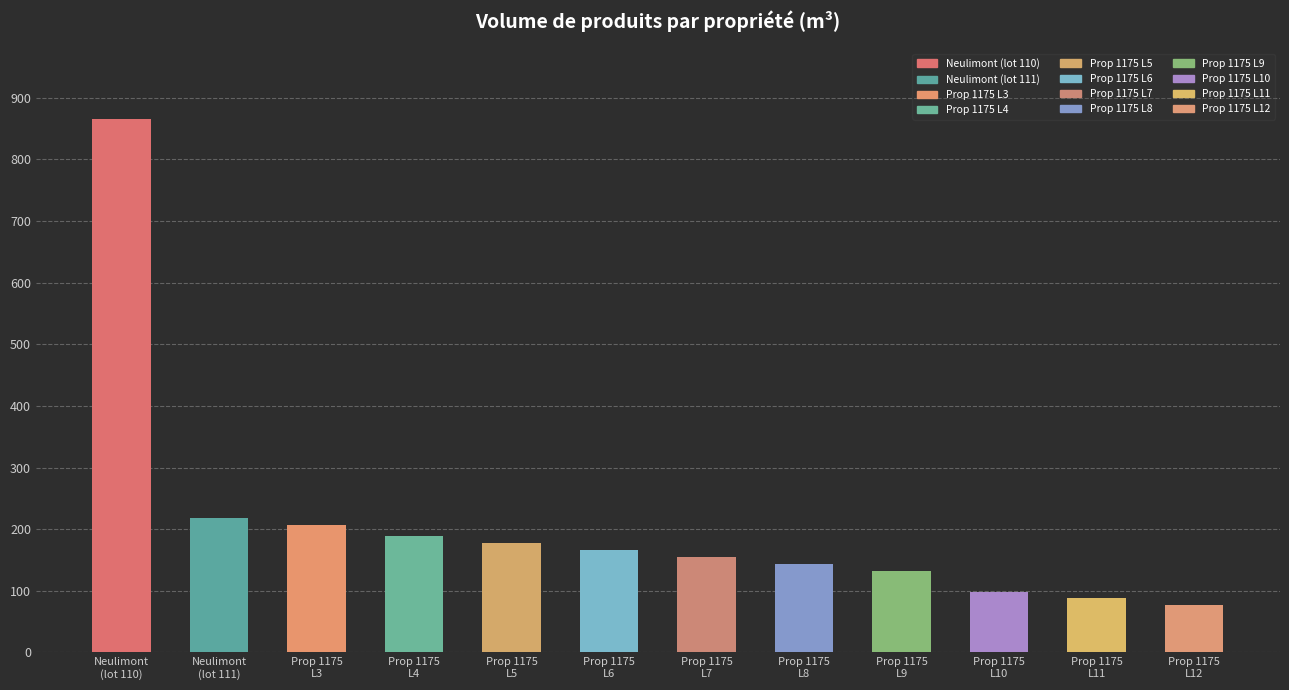

Rank the categories by value from highest to lowest.

Neulimont
(lot 110), Neulimont
(lot 111), Prop 1175
L3, Prop 1175
L4, Prop 1175
L5, Prop 1175
L6, Prop 1175
L7, Prop 1175
L8, Prop 1175
L9, Prop 1175
L10, Prop 1175
L11, Prop 1175
L12